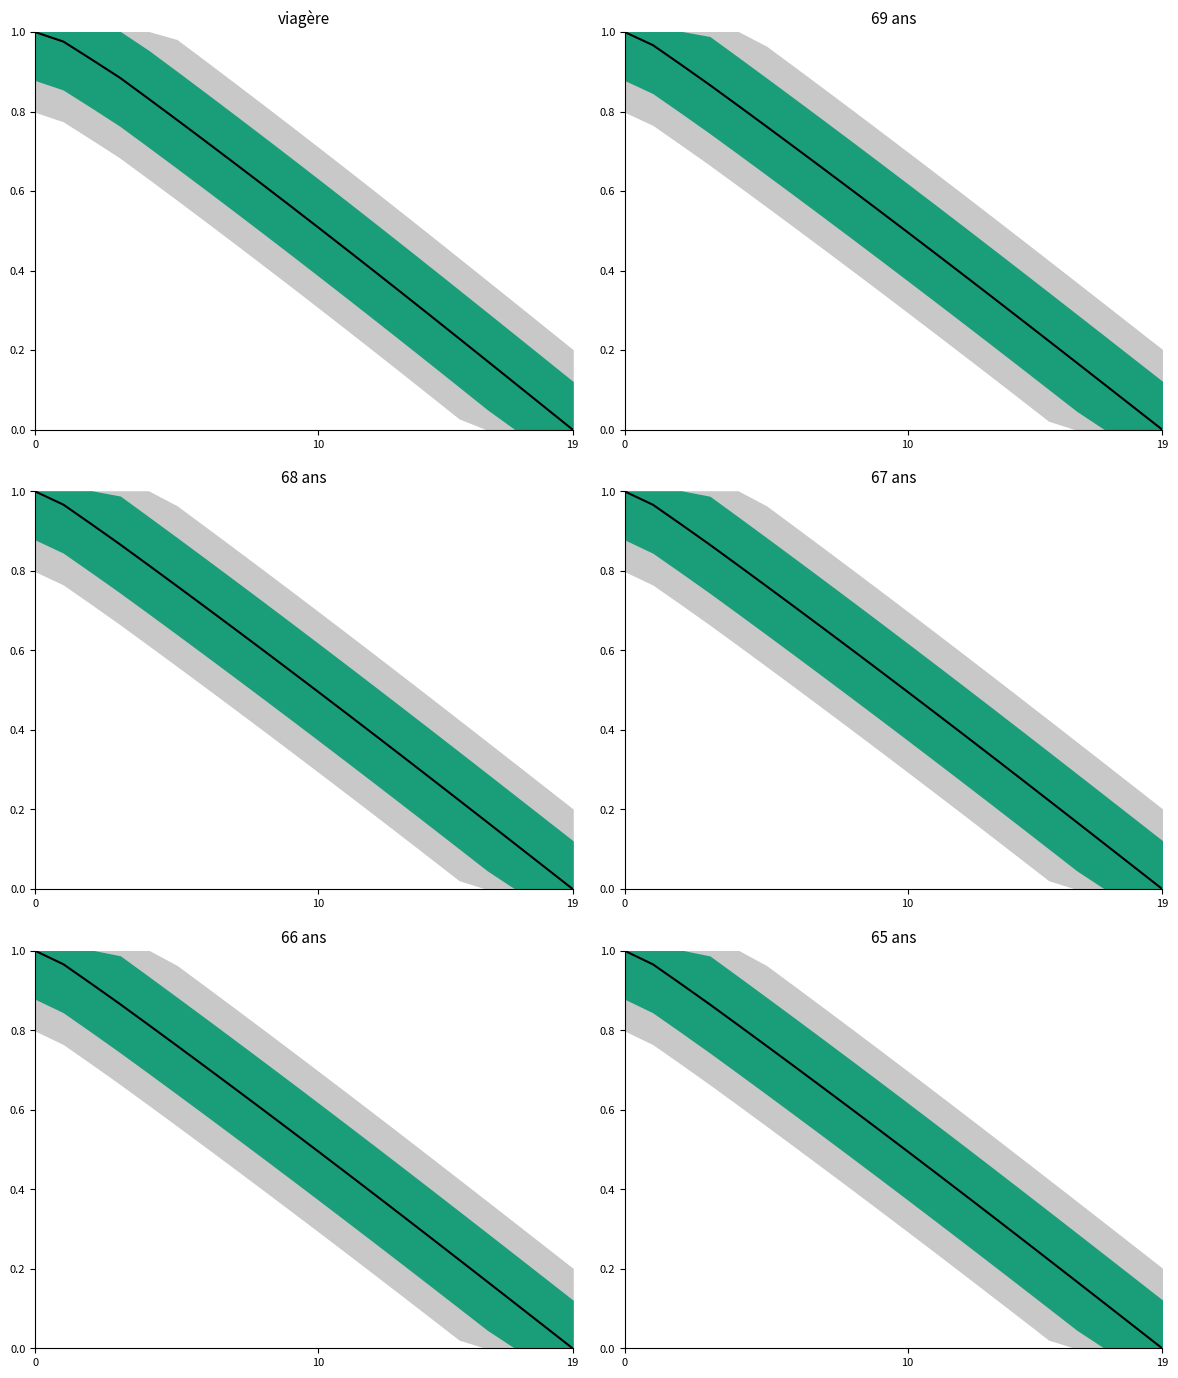

What is the maximum value shown in the chart?

1.0